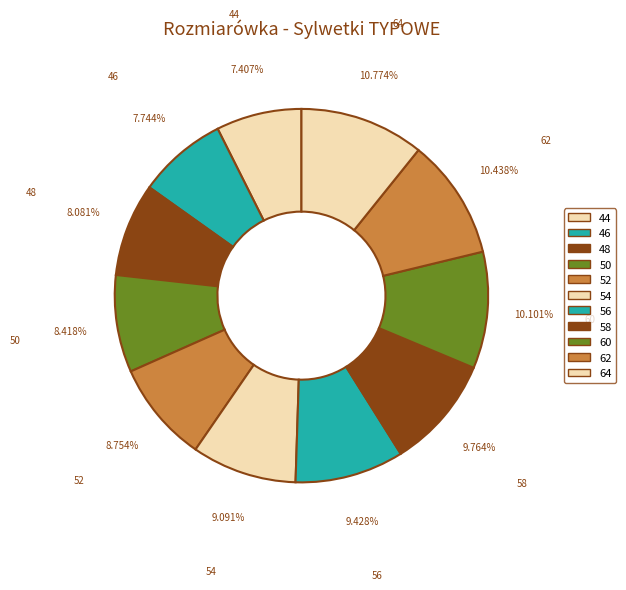

To the nearest percent, what is the combined percentage of 52 and 50?

17%